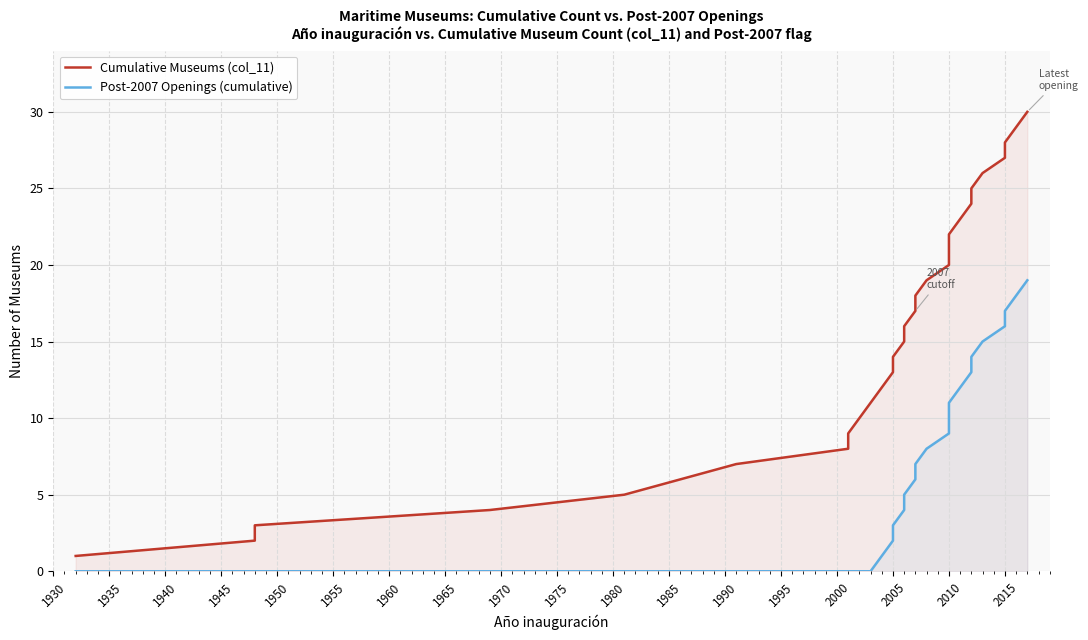

True or false: Post-2007 Openings (cumulative) and Cumulative Museums (col_11) cross at least once.

False